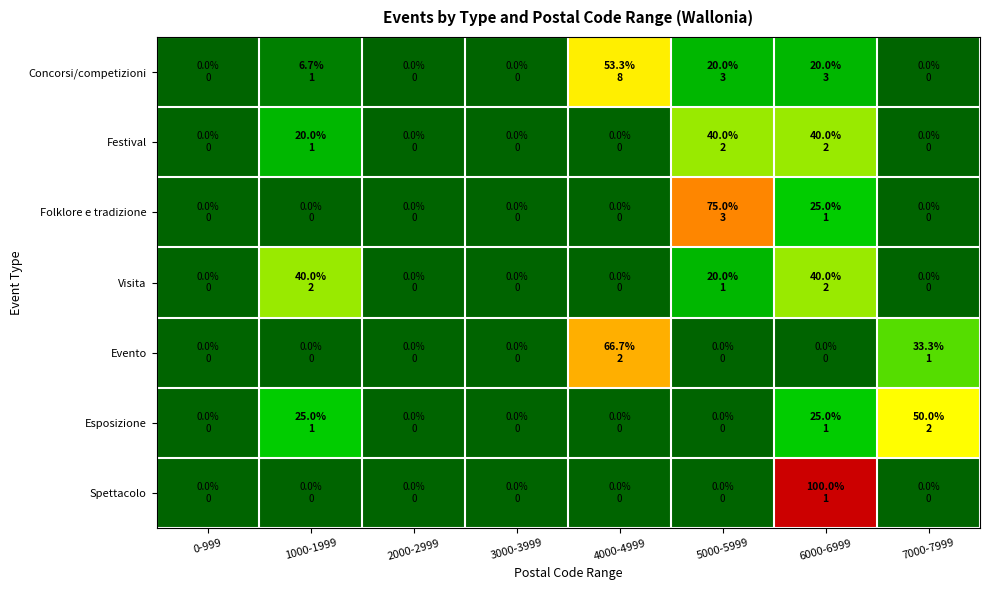

Reading left to right, transcribe all the data shown in this chart.

Concorsi/competizioni: 0-999=0.0	1000-1999=6.7	2000-2999=0.0	3000-3999=0.0	4000-4999=53.3	5000-5999=20.0	6000-6999=20.0	7000-7999=0.0
Festival: 0-999=0.0	1000-1999=20.0	2000-2999=0.0	3000-3999=0.0	4000-4999=0.0	5000-5999=40.0	6000-6999=40.0	7000-7999=0.0
Folklore e tradizione: 0-999=0.0	1000-1999=0.0	2000-2999=0.0	3000-3999=0.0	4000-4999=0.0	5000-5999=75.0	6000-6999=25.0	7000-7999=0.0
Visita: 0-999=0.0	1000-1999=40.0	2000-2999=0.0	3000-3999=0.0	4000-4999=0.0	5000-5999=20.0	6000-6999=40.0	7000-7999=0.0
Evento: 0-999=0.0	1000-1999=0.0	2000-2999=0.0	3000-3999=0.0	4000-4999=66.7	5000-5999=0.0	6000-6999=0.0	7000-7999=33.3
Esposizione: 0-999=0.0	1000-1999=25.0	2000-2999=0.0	3000-3999=0.0	4000-4999=0.0	5000-5999=0.0	6000-6999=25.0	7000-7999=50.0
Spettacolo: 0-999=0.0	1000-1999=0.0	2000-2999=0.0	3000-3999=0.0	4000-4999=0.0	5000-5999=0.0	6000-6999=100.0	7000-7999=0.0